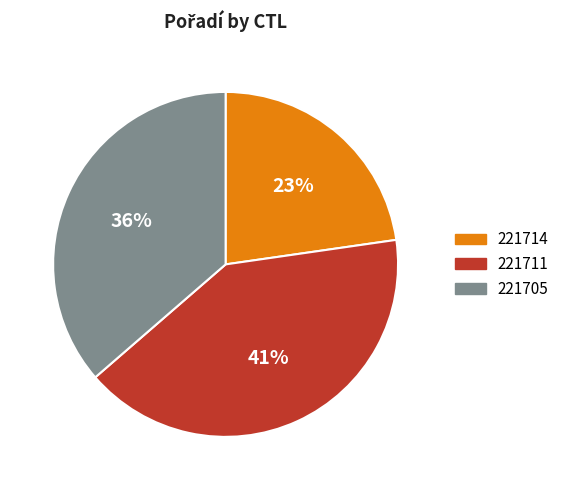

Which has a higher value, 221705 or 221714?

221705